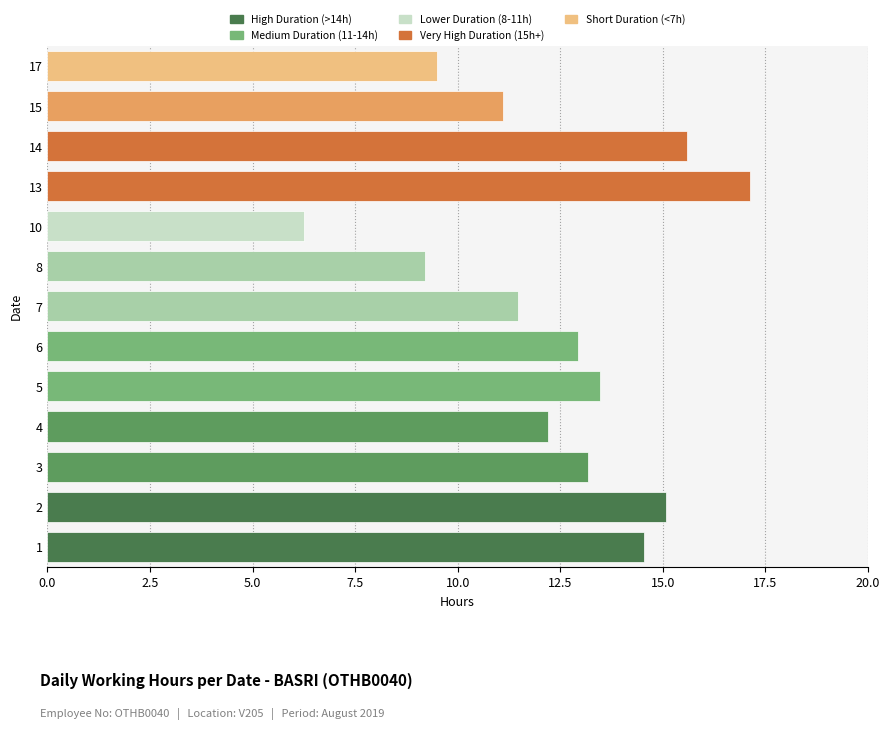

What is the average value?

12.4